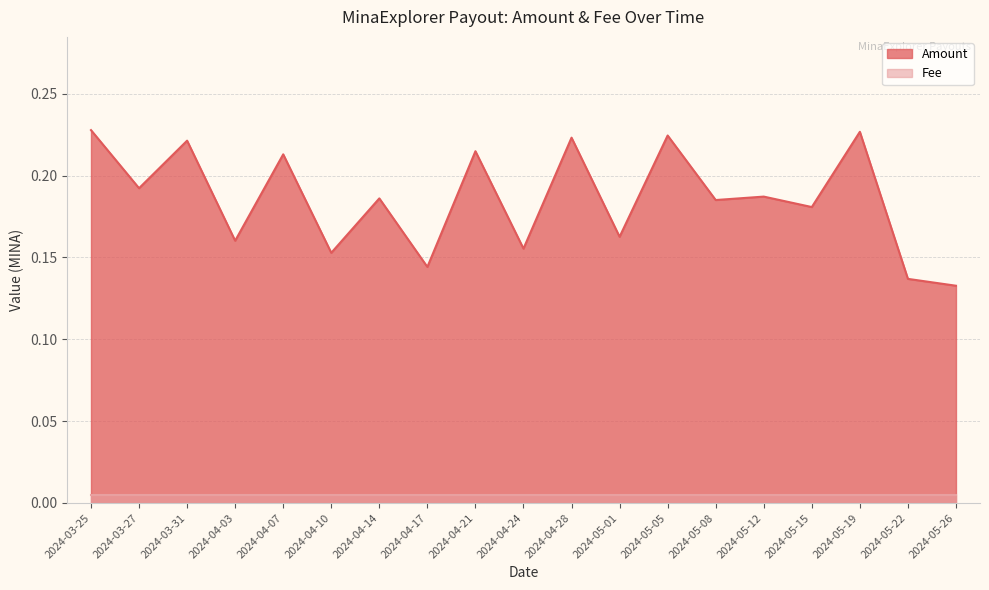

List the labels in order of value, smallest first.

2024-05-26, 2024-05-22, 2024-04-17, 2024-04-10, 2024-04-24, 2024-04-03, 2024-05-01, 2024-05-15, 2024-05-08, 2024-04-14, 2024-05-12, 2024-03-27, 2024-04-07, 2024-04-21, 2024-03-31, 2024-04-28, 2024-05-05, 2024-05-19, 2024-03-25